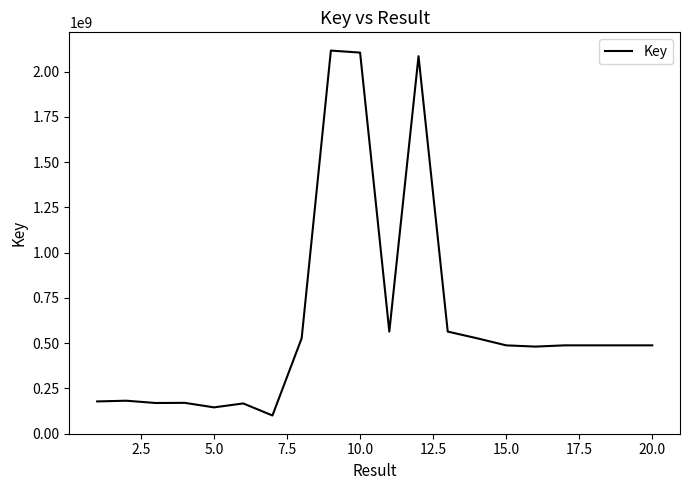

What is the maximum value shown in the chart?

2116899772